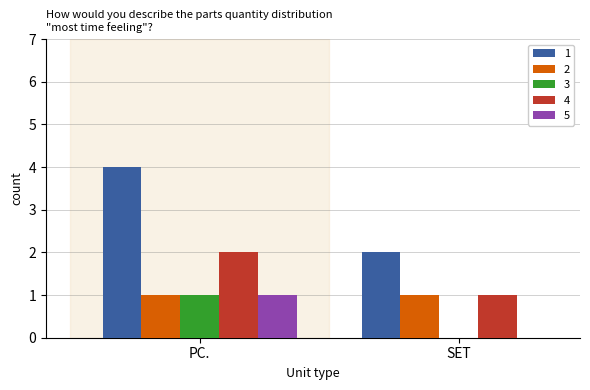

Reading left to right, transcribe all the data shown in this chart.

1: PC.=4	SET=2
2: PC.=1	SET=1
3: PC.=1	SET=0
4: PC.=2	SET=1
5: PC.=1	SET=0